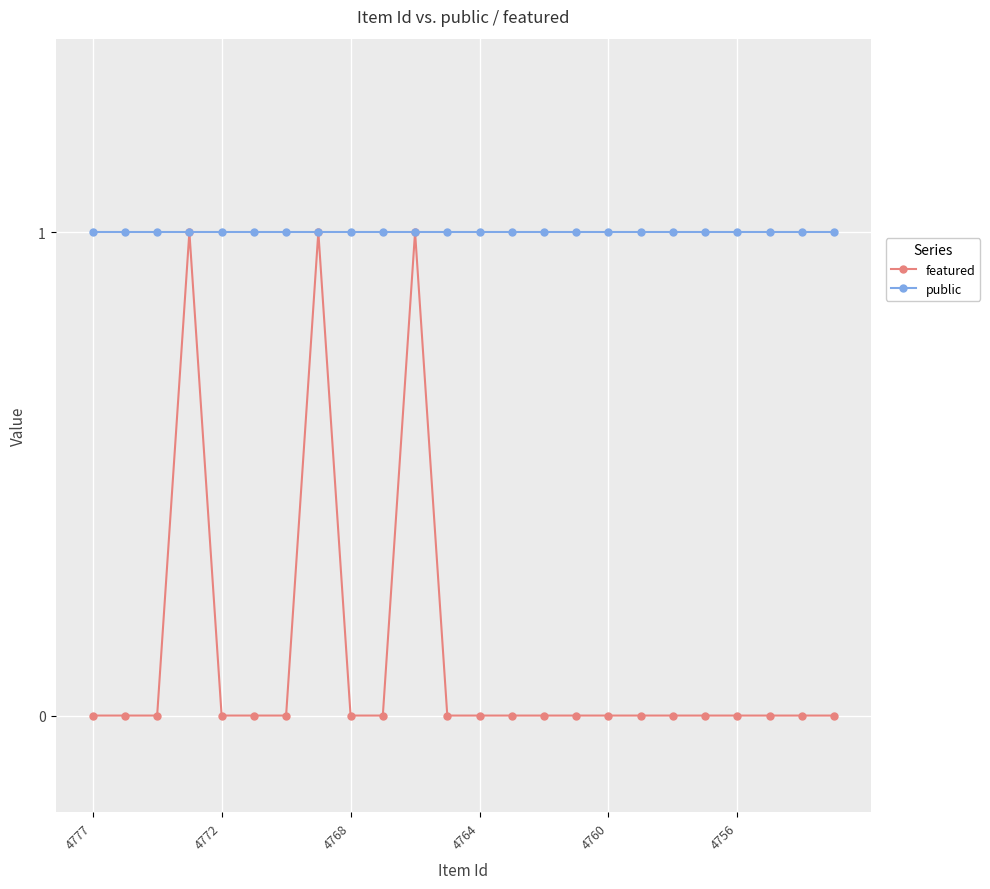

What are all the series names shown in the legend?

featured, public